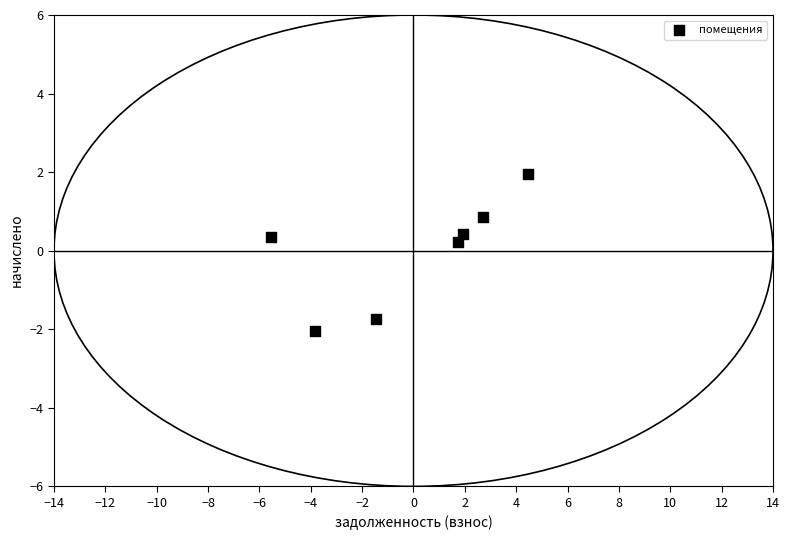

What is the range of X values (max minus min)?

10.0